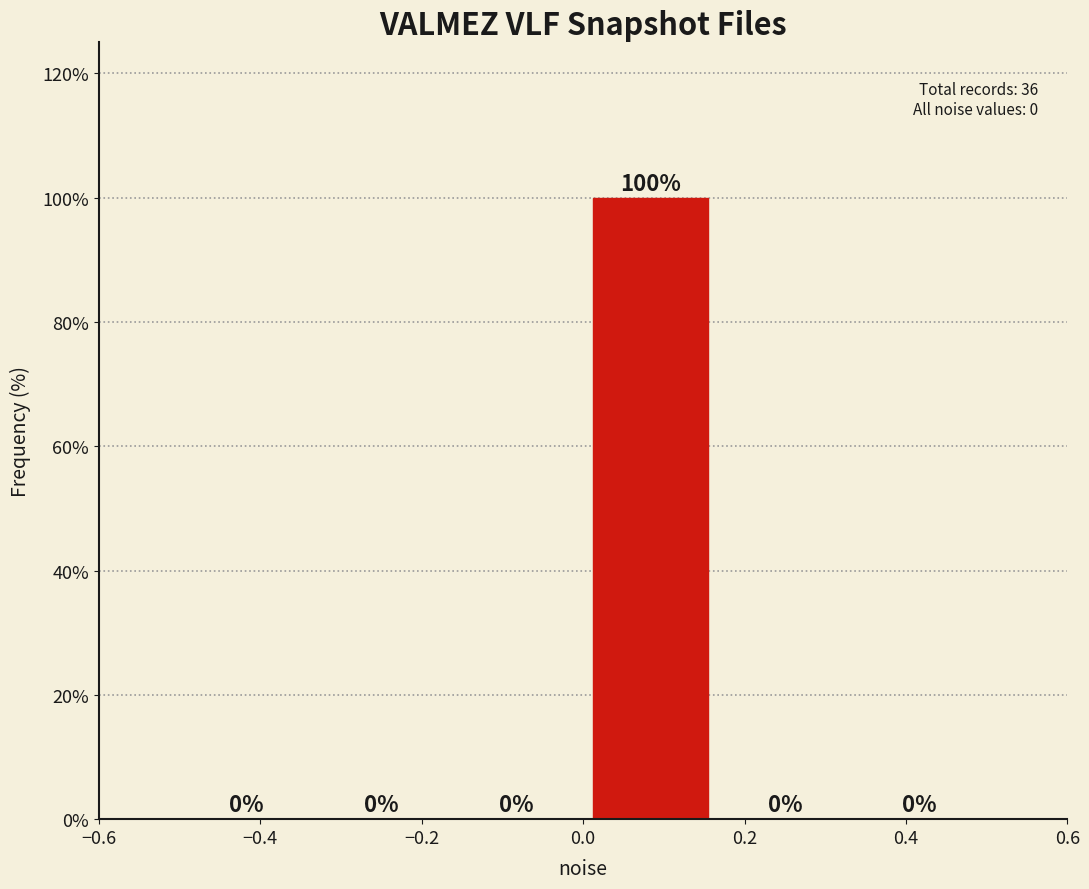

Over which range of the x-axis is the bar tallest?

0.00 to 0.16